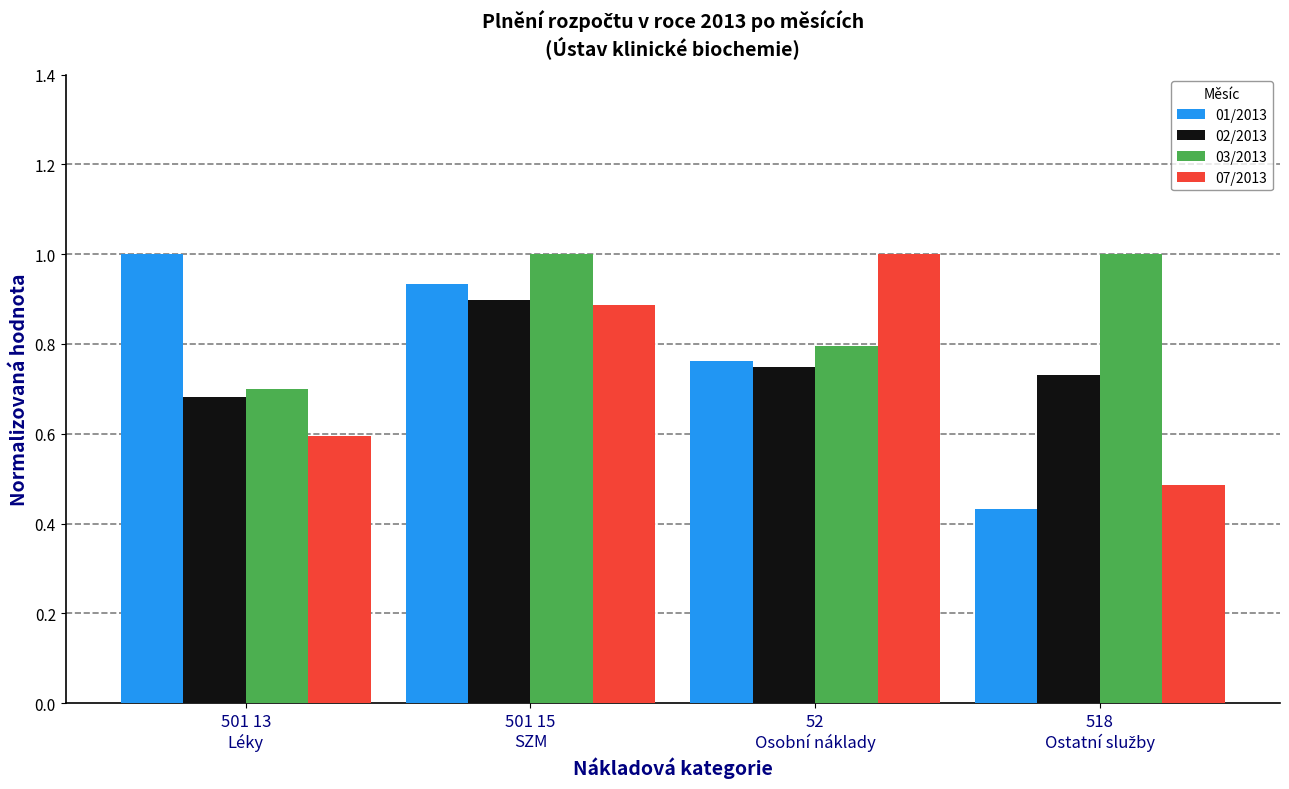

At which label does 02/2013 reach its minimum?

501 13
Léky